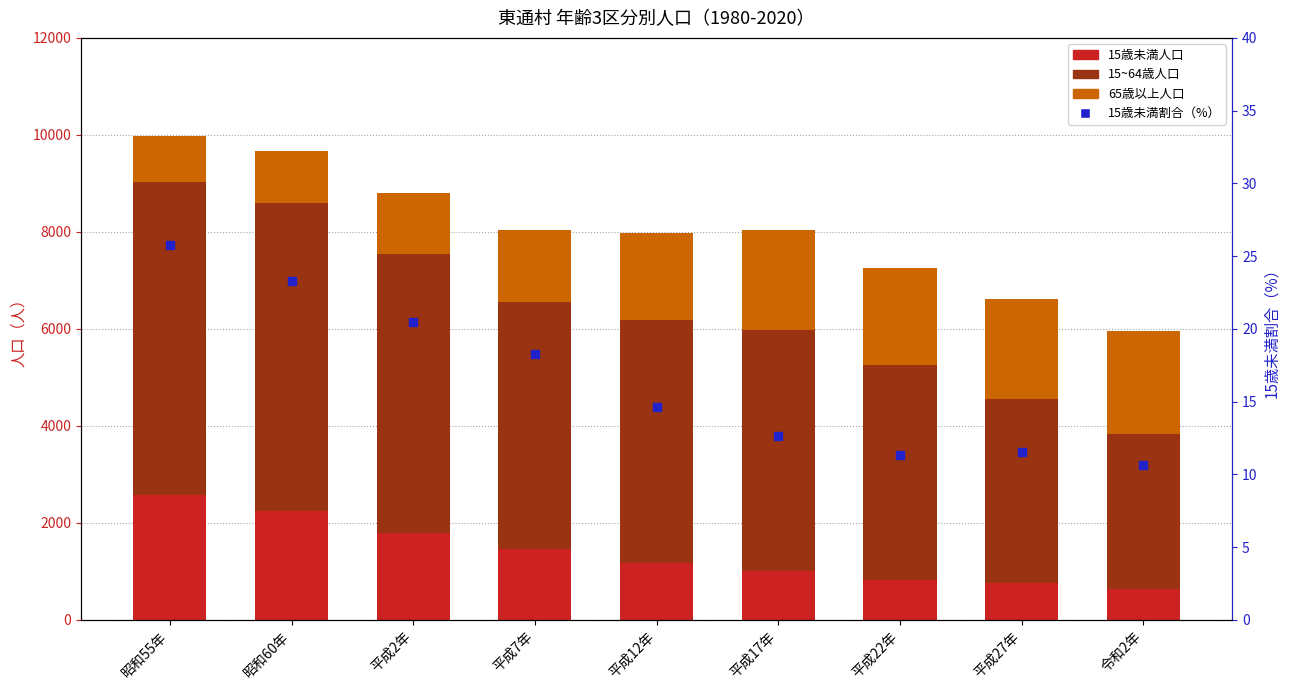

Is the value of 15~64歳人口 at 平成2年 greater than the value of 15歳未満割合（%） at 平成22年?

Yes